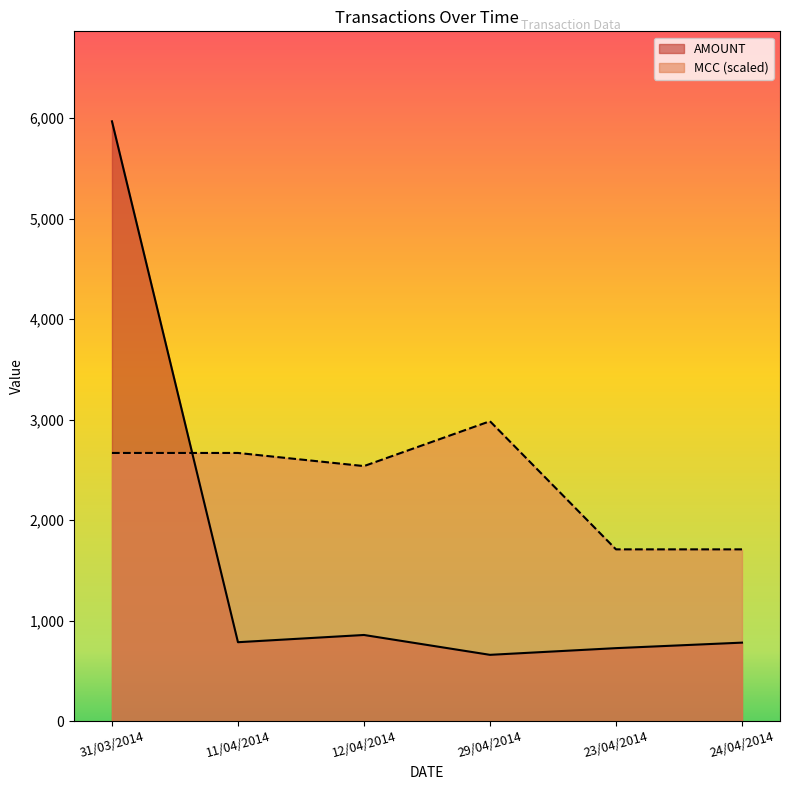

Is it true that AMOUNT equals 726.6 at 23/04/2014?

True